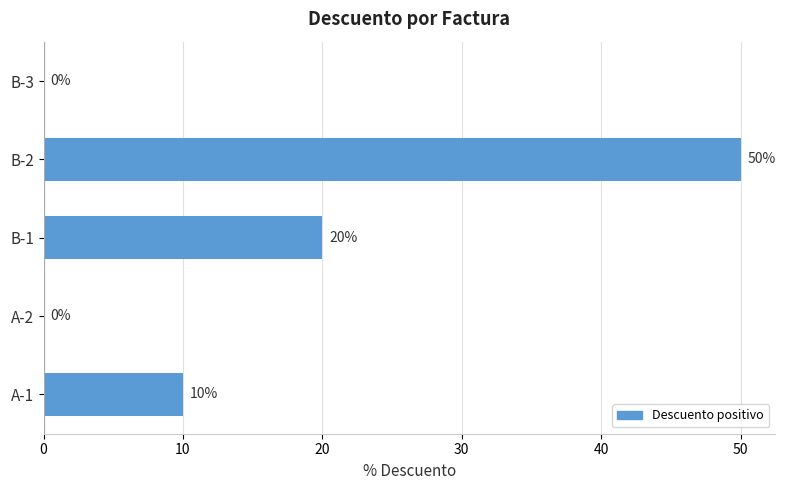

At which label is the value closest to 25?

B-1